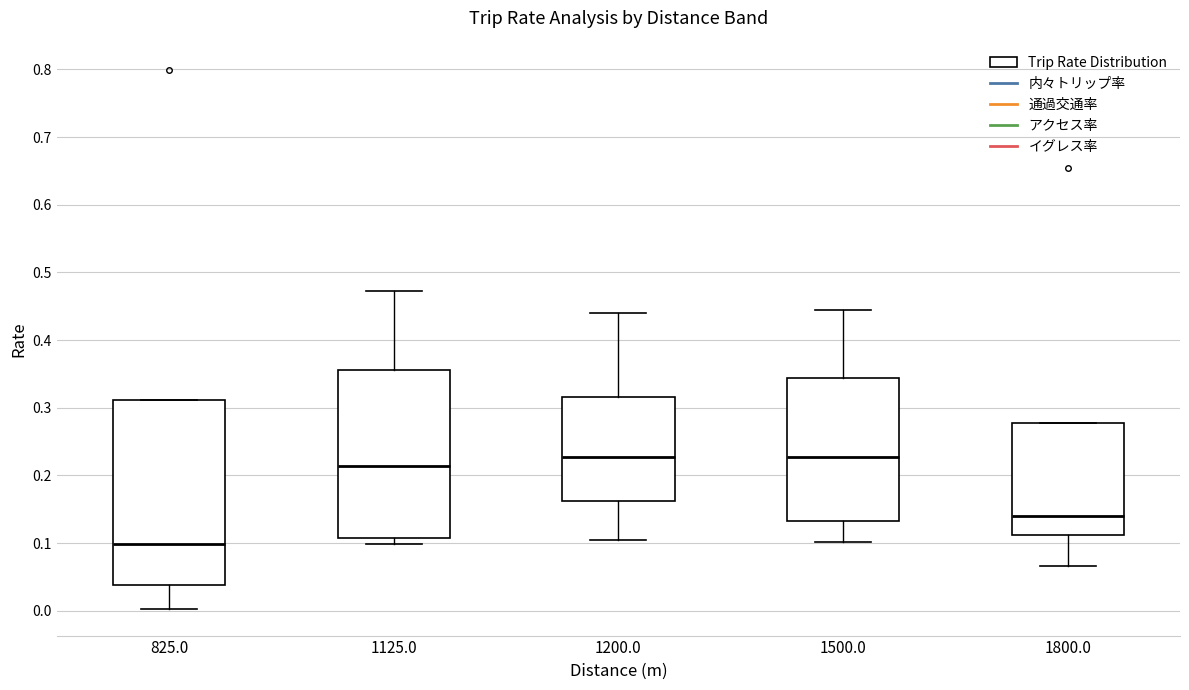

Which box has the lowest median line?

825.0